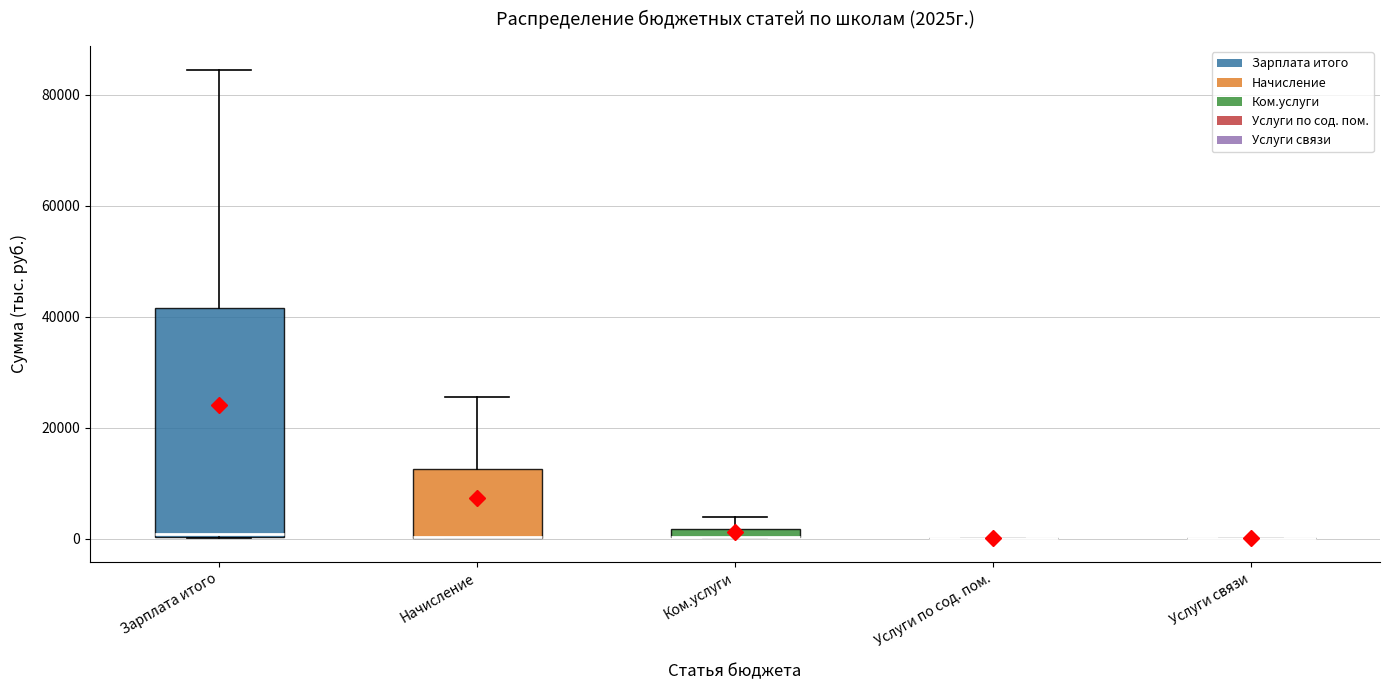

Comparing the boxes themselves (not the whiskers), which one is the tallest?

Зарплата итого